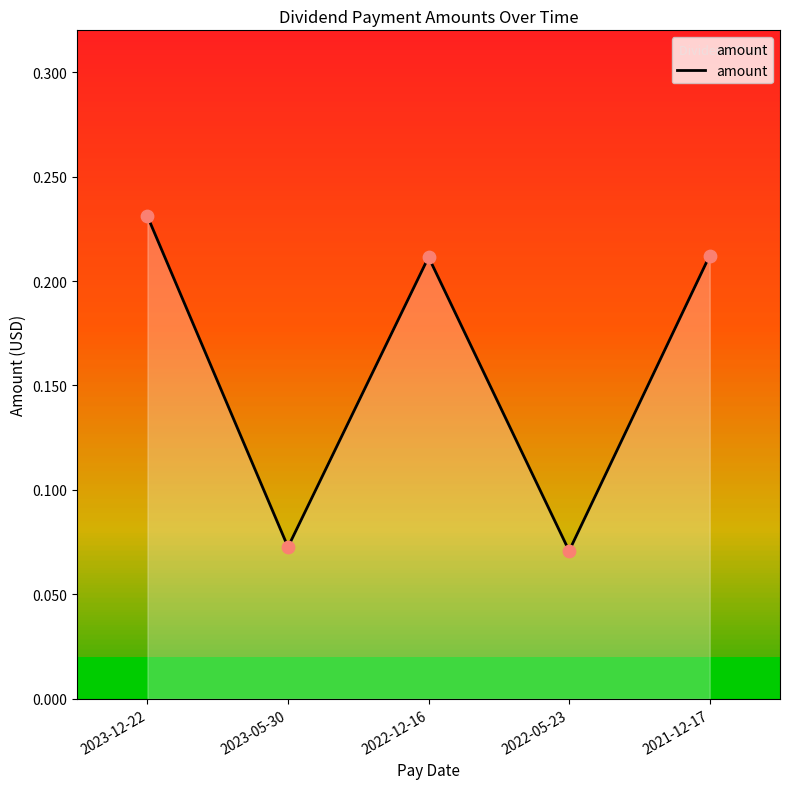

What is the change in value from 2023-05-30 to 2022-12-16?

+0.1